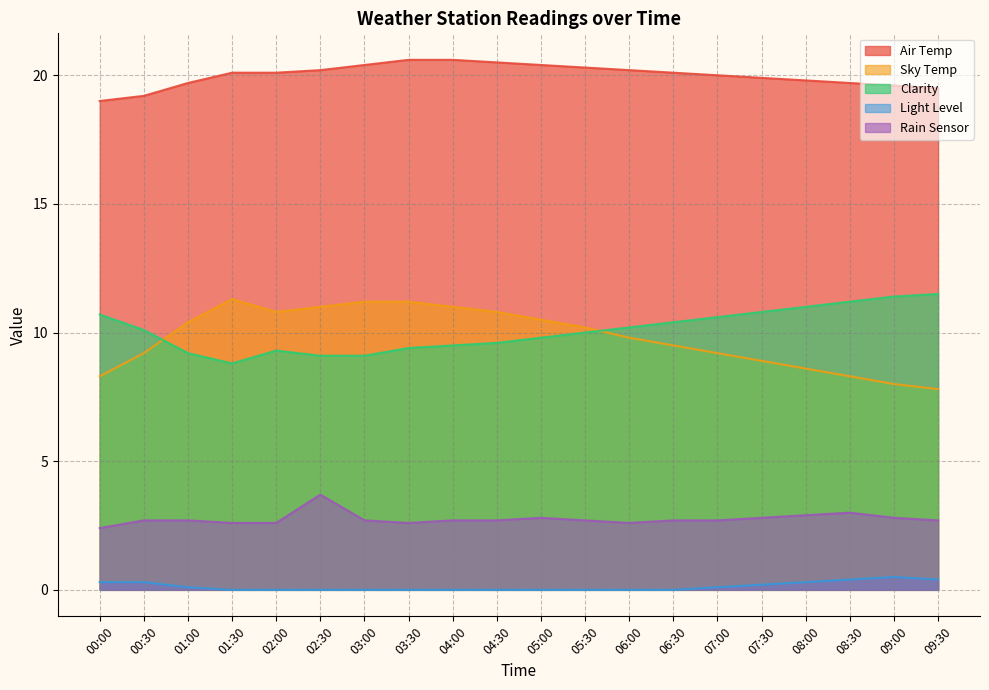

Reading left to right, transcribe all the data shown in this chart.

Air Temp: 00:00=19.0	00:30=19.2	01:00=19.7	01:30=20.1	02:00=20.1	02:30=20.2	03:00=20.4	03:30=20.6	04:00=20.6	04:30=20.5	05:00=20.4	05:30=20.3	06:00=20.2	06:30=20.1	07:00=20.0	07:30=19.9	08:00=19.8	08:30=19.7	09:00=19.6	09:30=19.5
Sky Temp: 00:00=8.3	00:30=9.2	01:00=10.4	01:30=11.3	02:00=10.8	02:30=11.0	03:00=11.2	03:30=11.2	04:00=11.0	04:30=10.8	05:00=10.5	05:30=10.2	06:00=9.8	06:30=9.5	07:00=9.2	07:30=8.9	08:00=8.6	08:30=8.3	09:00=8.0	09:30=7.8
Clarity: 00:00=10.7	00:30=10.1	01:00=9.2	01:30=8.8	02:00=9.3	02:30=9.1	03:00=9.1	03:30=9.4	04:00=9.5	04:30=9.6	05:00=9.8	05:30=10.0	06:00=10.2	06:30=10.4	07:00=10.6	07:30=10.8	08:00=11.0	08:30=11.2	09:00=11.4	09:30=11.5
Light Level: 00:00=0.3	00:30=0.3	01:00=0.1	01:30=0.0	02:00=0.0	02:30=0.0	03:00=0.0	03:30=0.0	04:00=0.0	04:30=0.0	05:00=0.0	05:30=0.0	06:00=0.0	06:30=0.0	07:00=0.1	07:30=0.2	08:00=0.3	08:30=0.4	09:00=0.5	09:30=0.4
Rain Sensor: 00:00=2.4	00:30=2.7	01:00=2.7	01:30=2.6	02:00=2.6	02:30=3.7	03:00=2.7	03:30=2.6	04:00=2.7	04:30=2.7	05:00=2.8	05:30=2.7	06:00=2.6	06:30=2.7	07:00=2.7	07:30=2.8	08:00=2.9	08:30=3.0	09:00=2.8	09:30=2.7